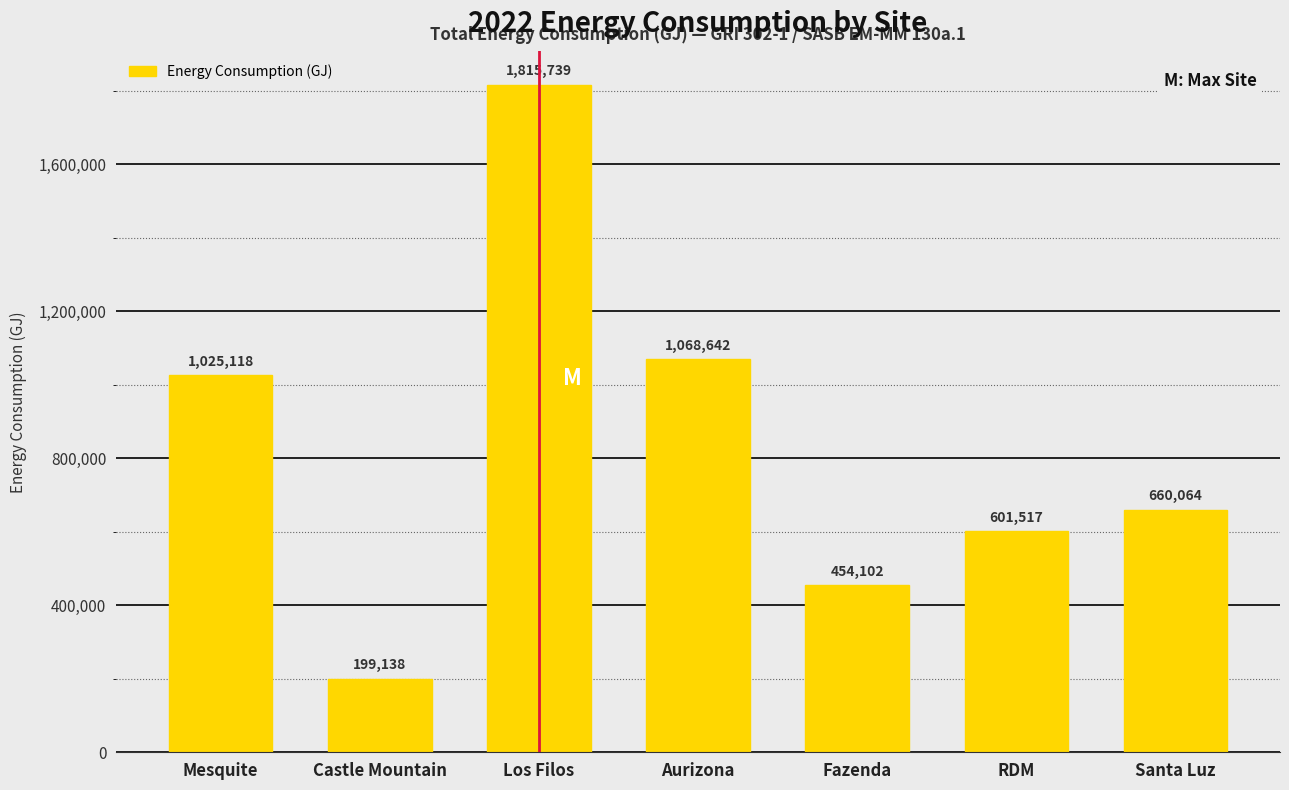

The value at Aurizona is 1850264. True or false?

False